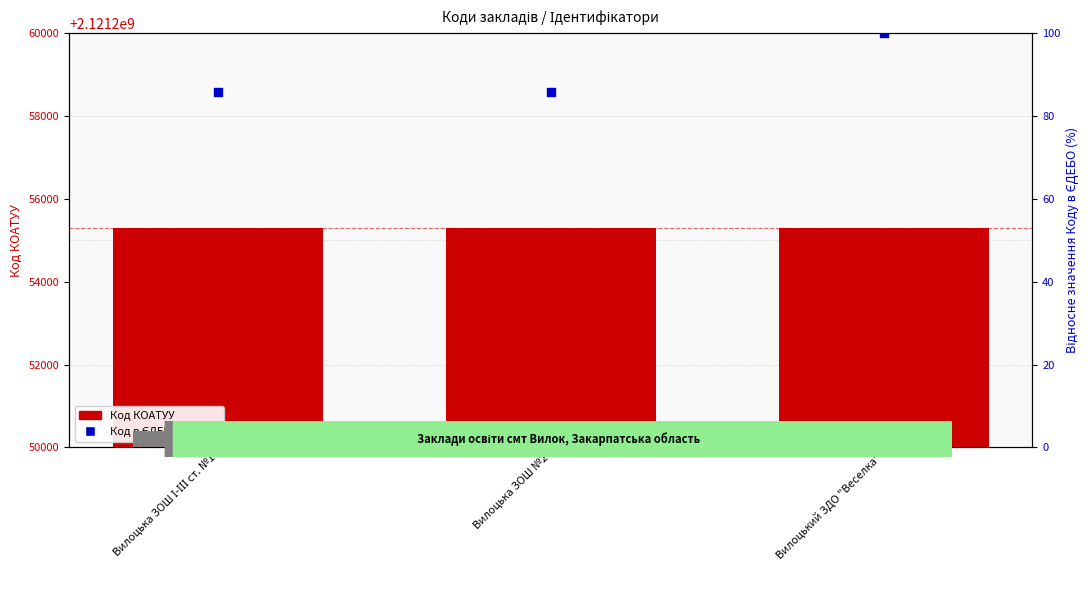

What is the total value across all series at Вилоцька ЗОШ №2?

2121255385.8